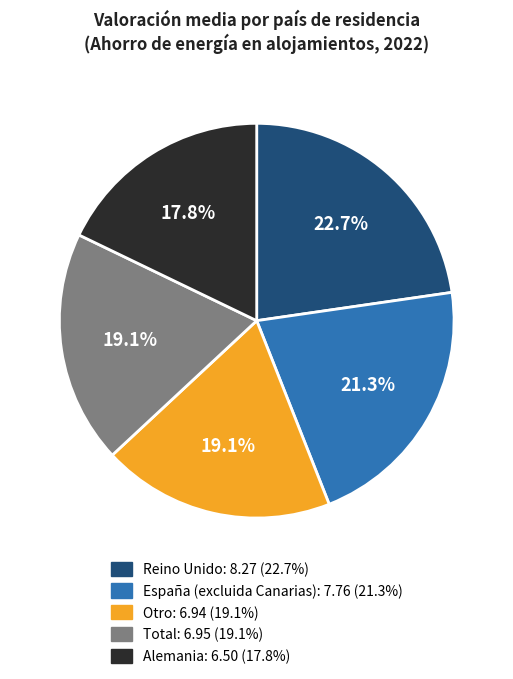

To the nearest percent, what is the difference between the largest and smallest slice percentages?

5%